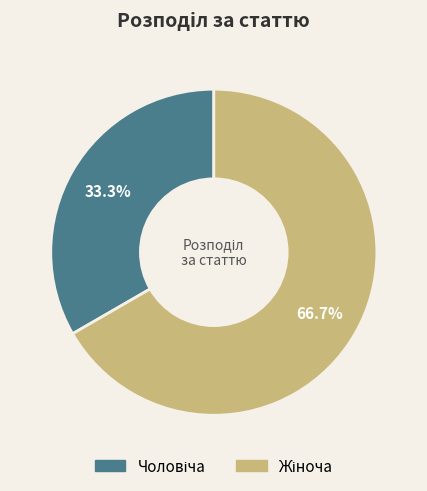

Does any single category account for the majority?

Yes